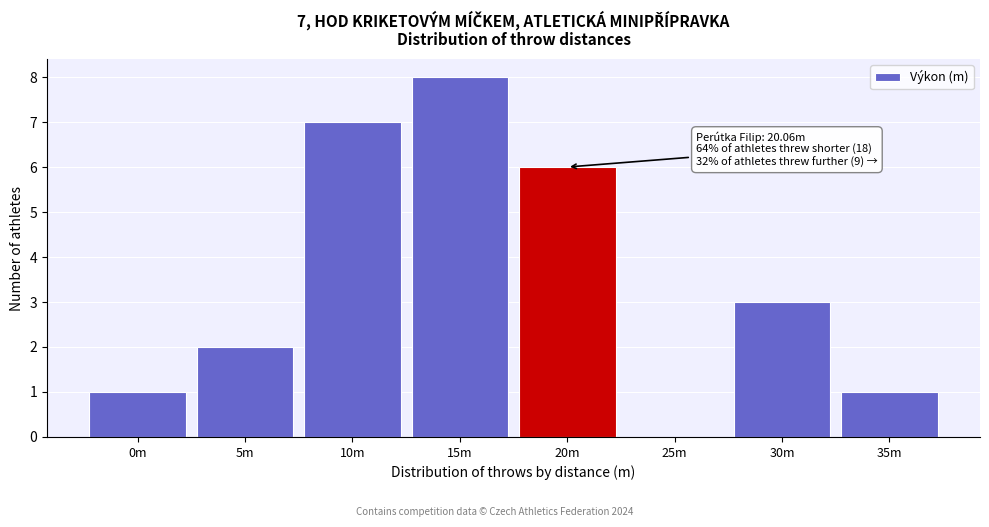

Reading right to left, extract all data points from this chart.

35m=1	30m=3	25m=0	20m=6	15m=8	10m=7	5m=2	0m=1